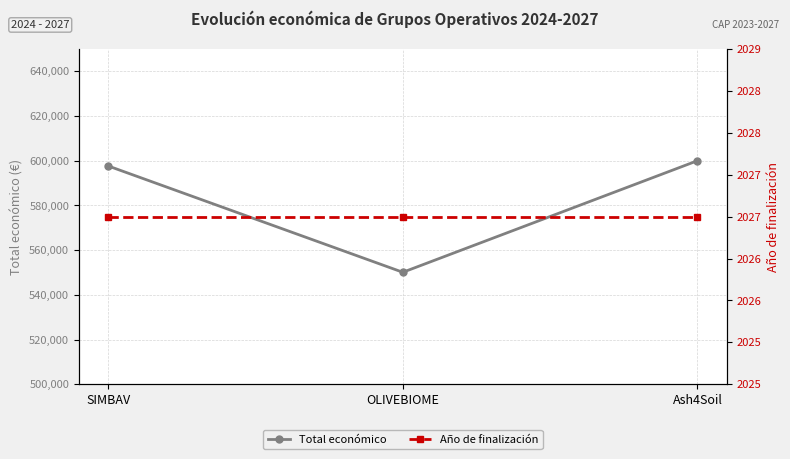

How many categories are shown in the chart?

3